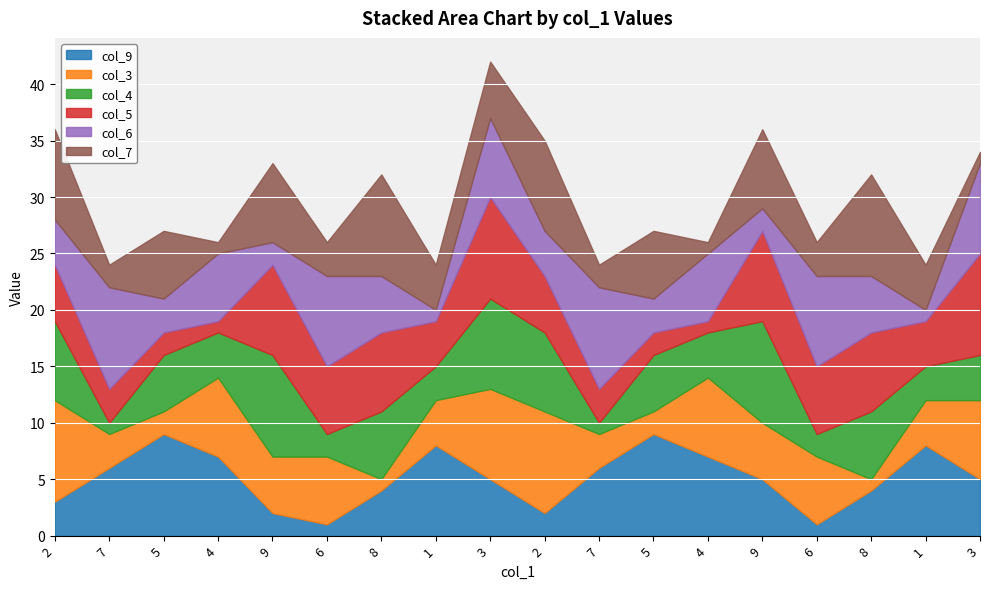

Rank the series by their maximum value, from highest to lowest.

col_9, col_3, col_4, col_5, col_6, col_7